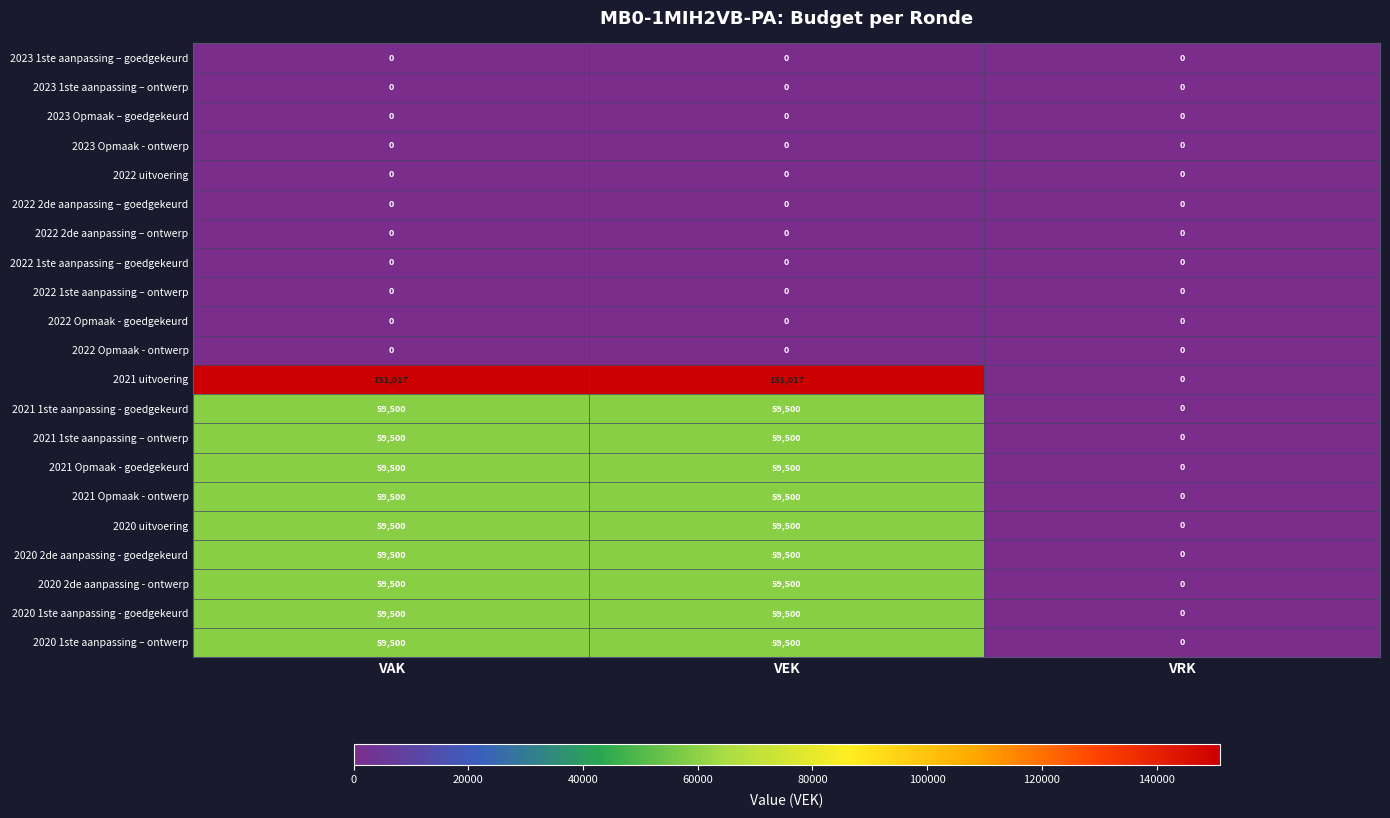

Between VEK and VRK, which series saw the biggest shift?

2021 uitvoering